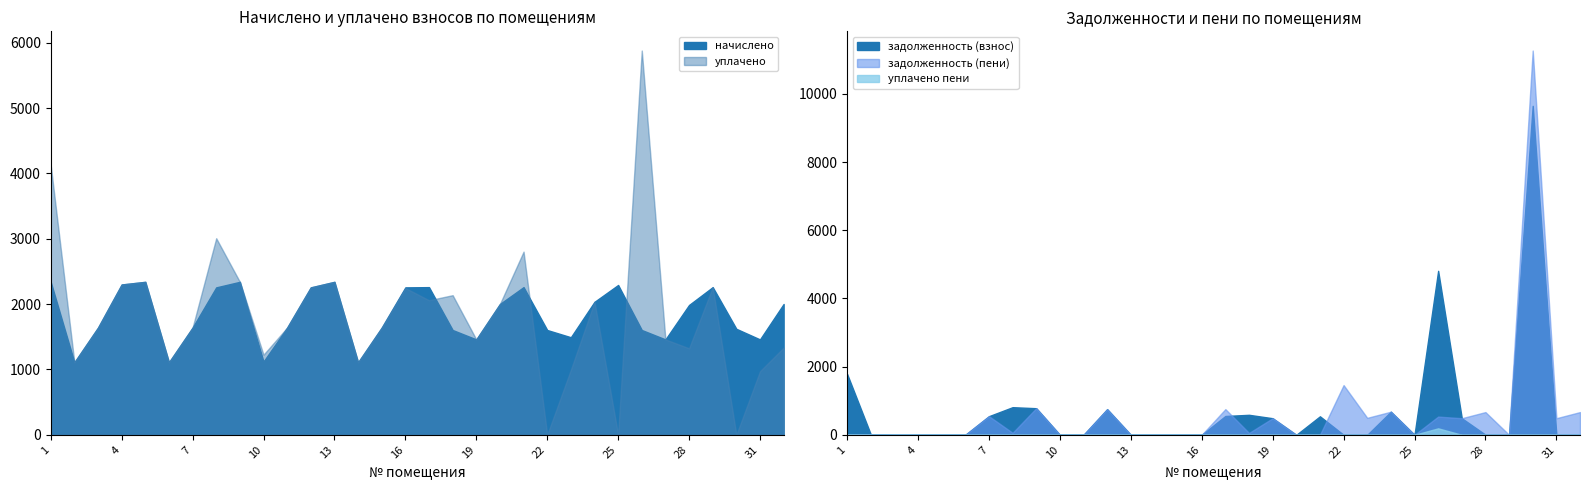

How many lines are shown in the chart?

5